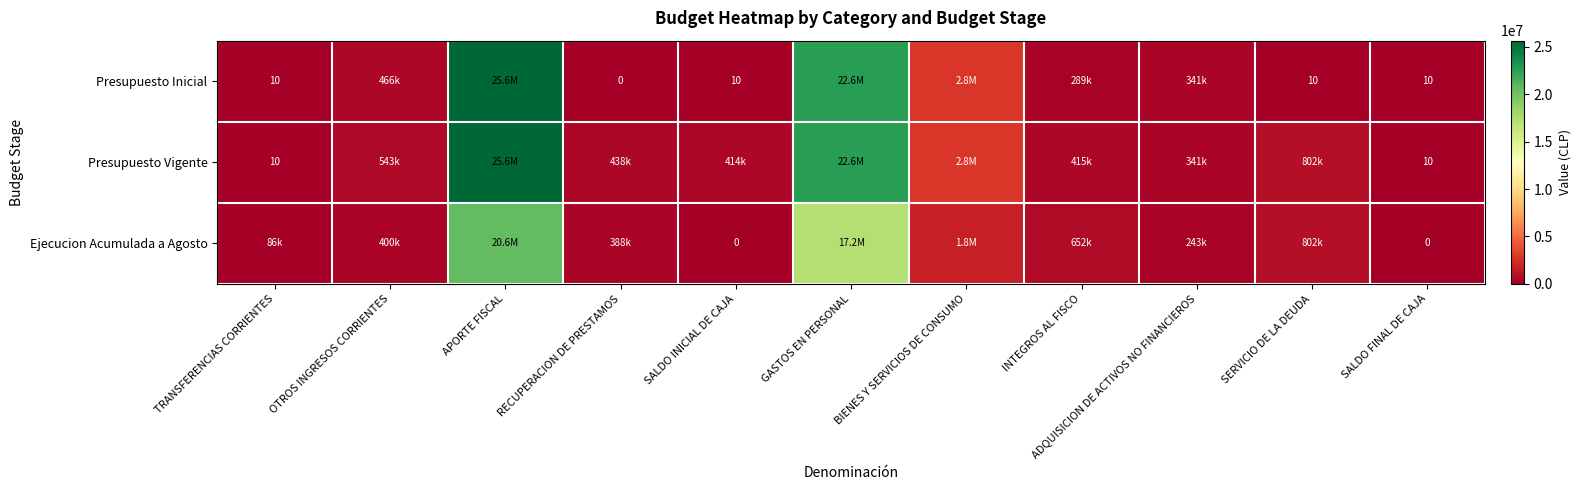

The value of Presupuesto Inicial at SERVICIO DE LA DEUDA is 2. True or false?

False